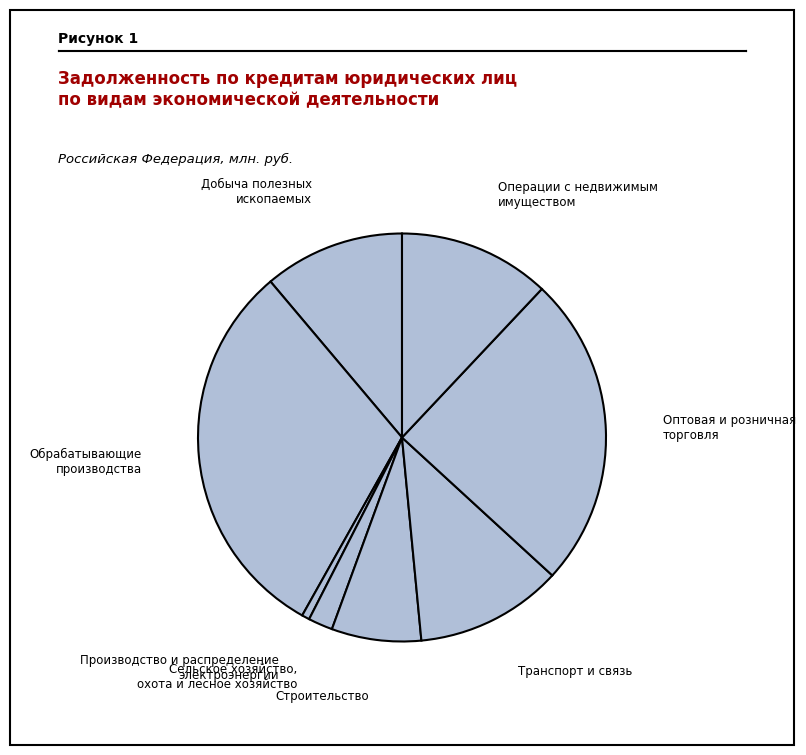

The Оптовая и розничная торговля slice represents 33% of the pie. True or false?

False